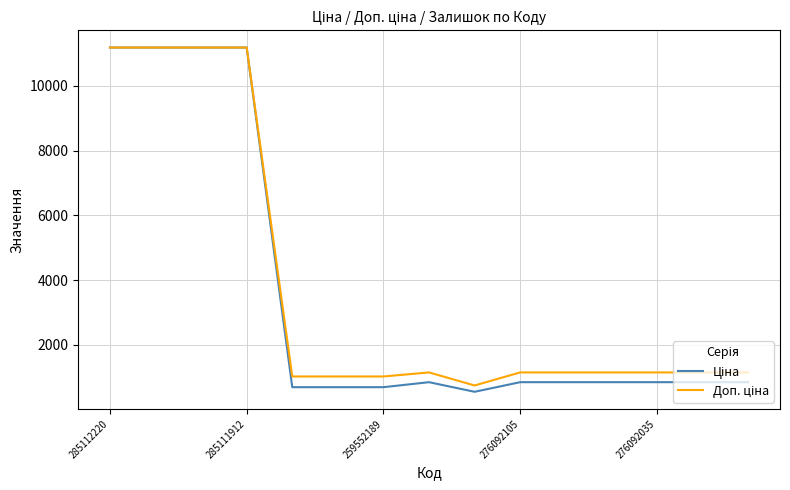

True or false: Доп. ціна and Ціна cross at least once.

False